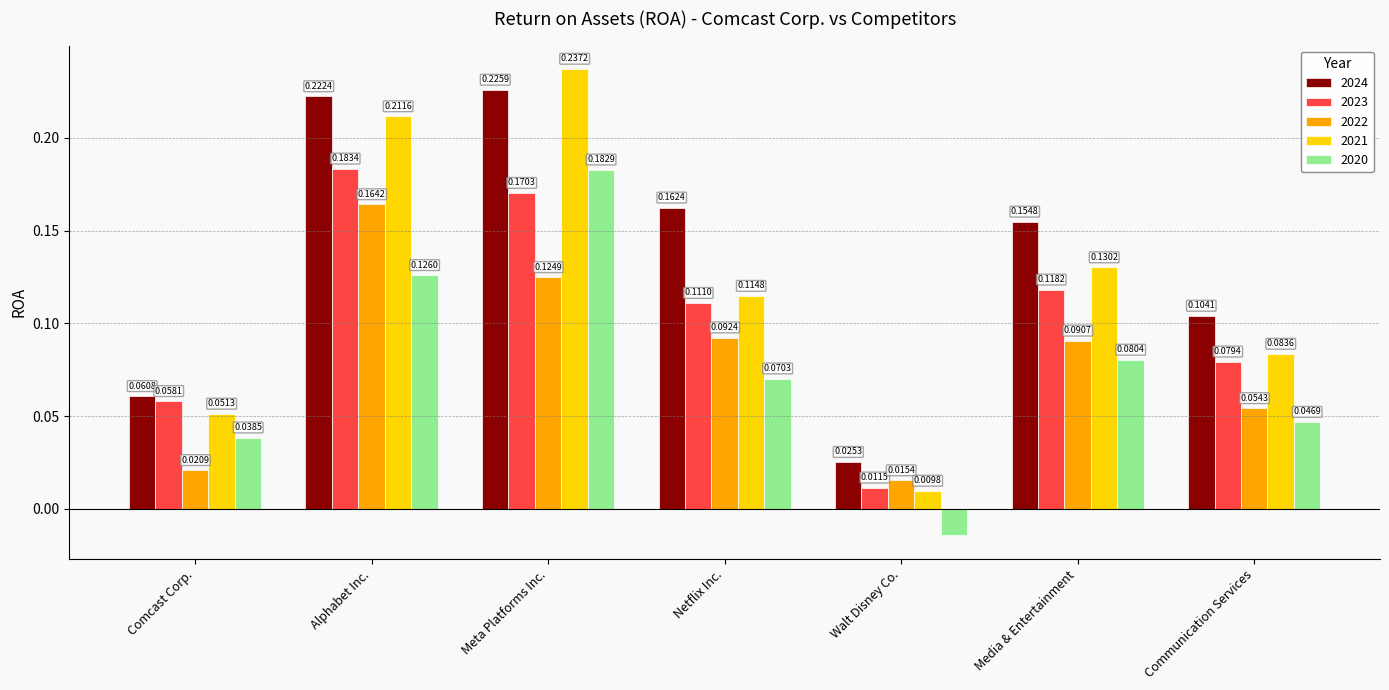

What is the sum of all 2024 values?

1.0